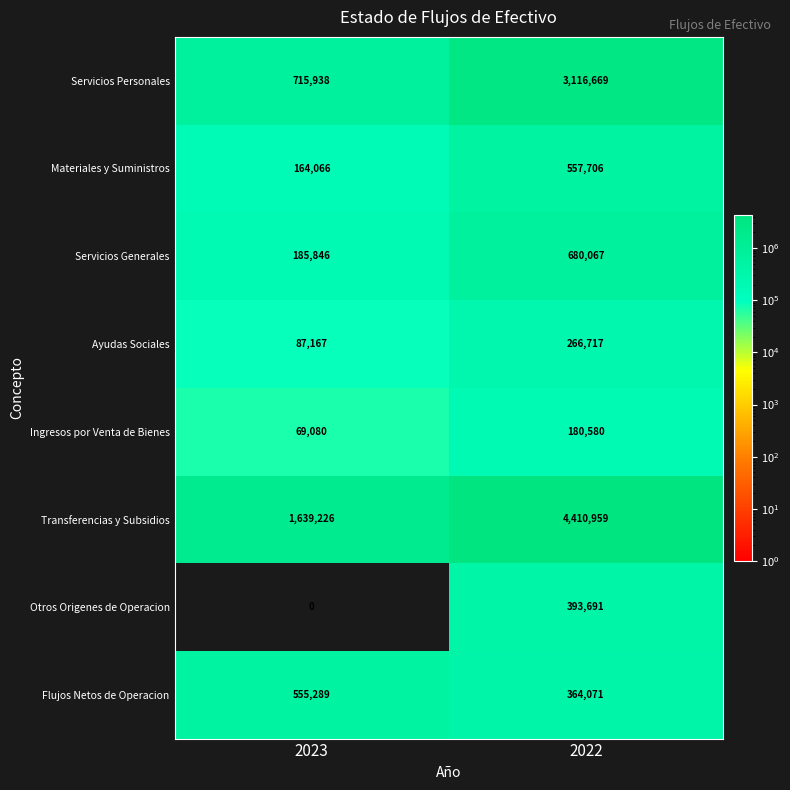

Reading left to right, extract all data points from this chart.

Servicios Personales: 2023=715938	2022=3116669
Materiales y Suministros: 2023=164066	2022=557706
Servicios Generales: 2023=185846	2022=680067
Ayudas Sociales: 2023=87167	2022=266717
Ingresos por Venta de Bienes: 2023=69080	2022=180580
Transferencias y Subsidios: 2023=1639226	2022=4410959
Otros Origenes de Operacion: 2023=0	2022=393691
Flujos Netos de Operacion: 2023=555289	2022=364071